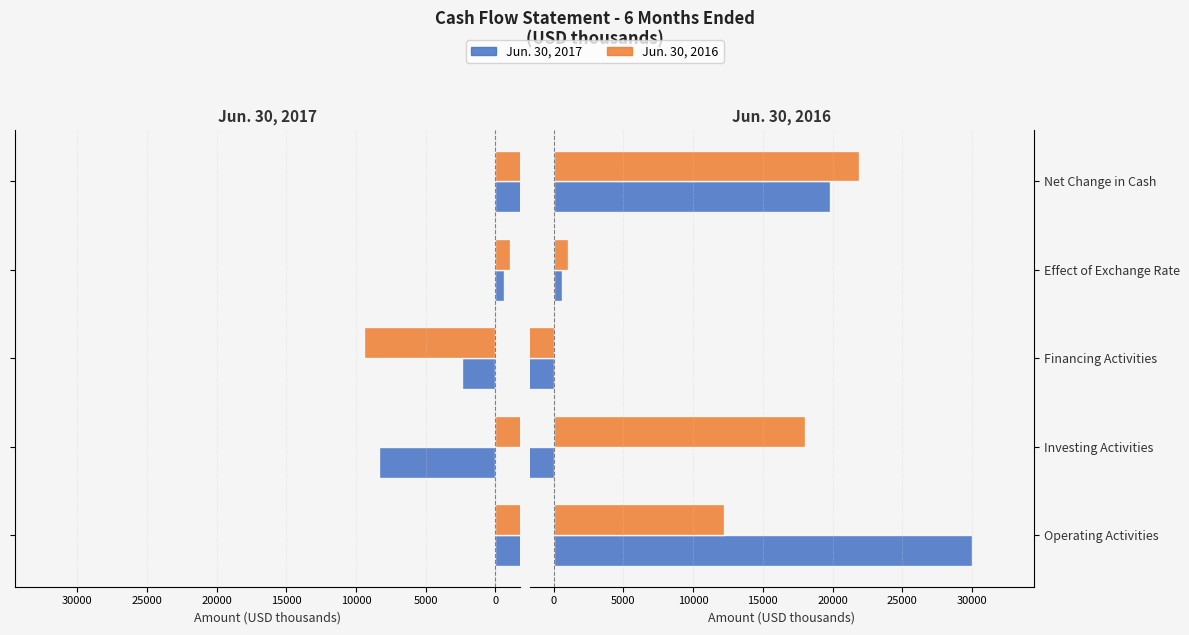

Is it true that Jun. 30, 2016 equals -14985 at Financing Activities?

False